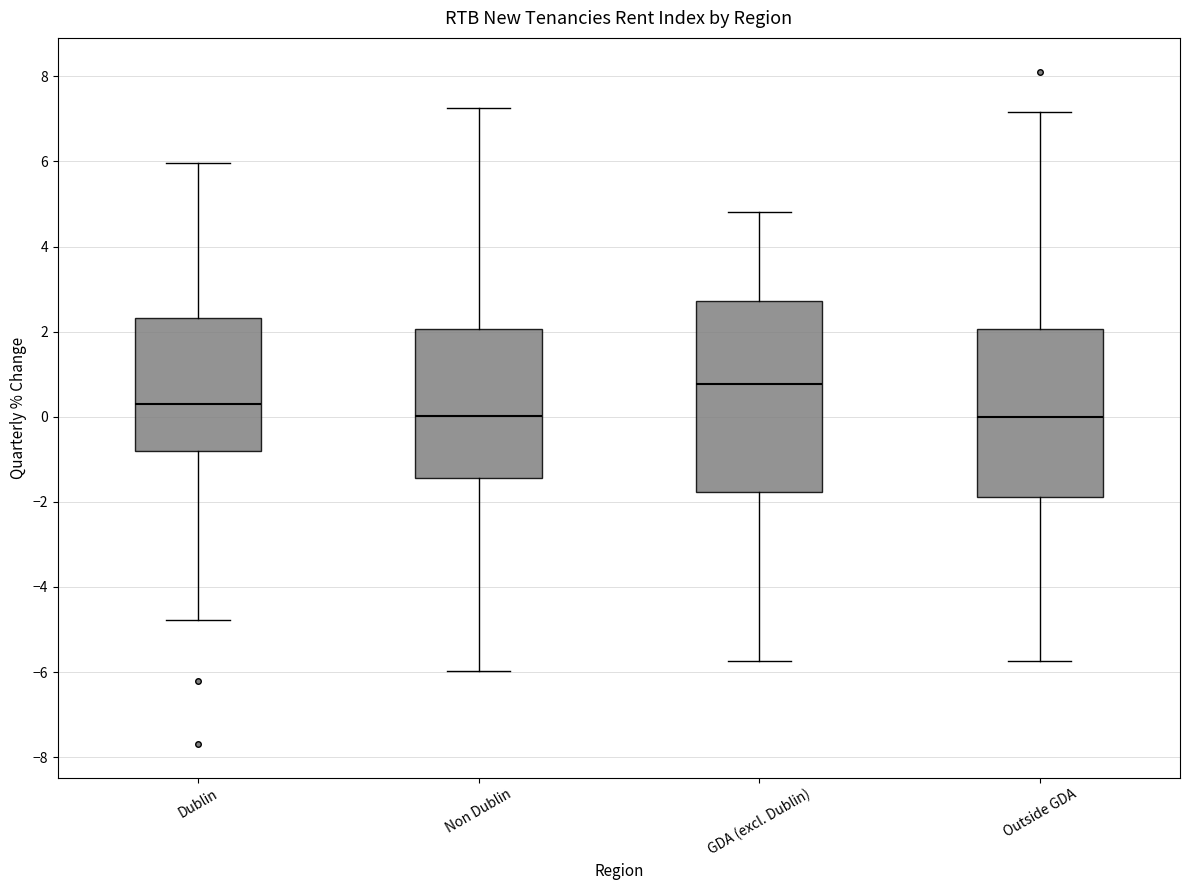

Reading left to right, read every box against the y-axis: the position of its median line, the range the box covers, and the ends of its whiskers. The values are not printed on the chart, so give them approximately, as read against the axis.

Dublin: median 0.4, box -0.8 to 2.4, whiskers -4.8 to 6.0
Non Dublin: median 0.0, box -1.4 to 2.0, whiskers -6.0 to 7.2
GDA (excl. Dublin): median 0.8, box -1.8 to 2.8, whiskers -5.8 to 4.8
Outside GDA: median 0.0, box -1.8 to 2.0, whiskers -5.8 to 7.2